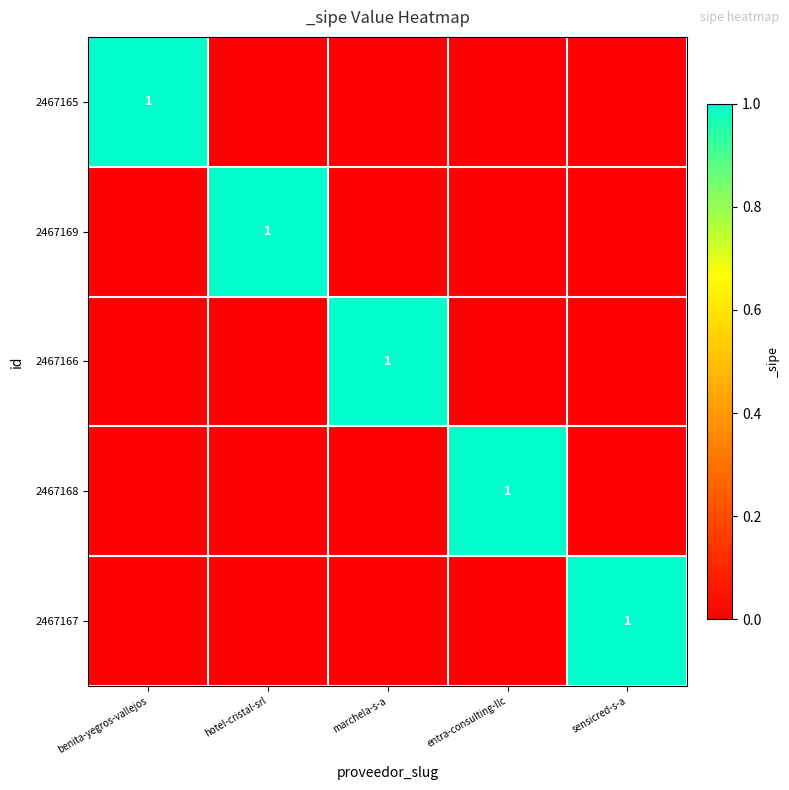

Count the number of categories in the chart.

5